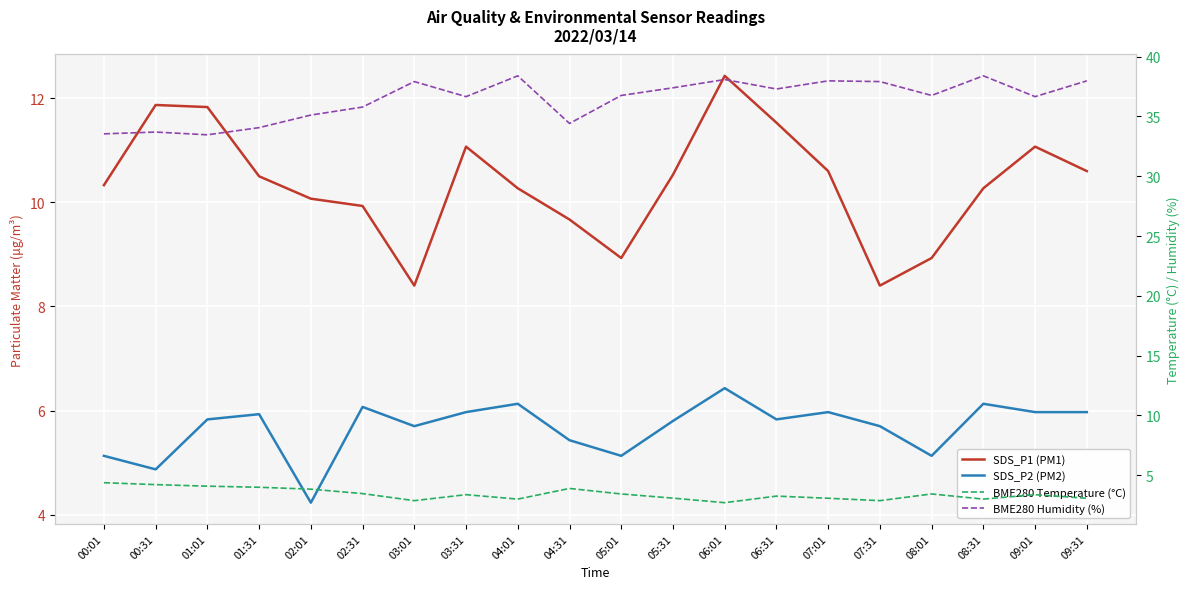

Is it true that SDS_P2 (PM2) equals 6.1 at 04:01?

True